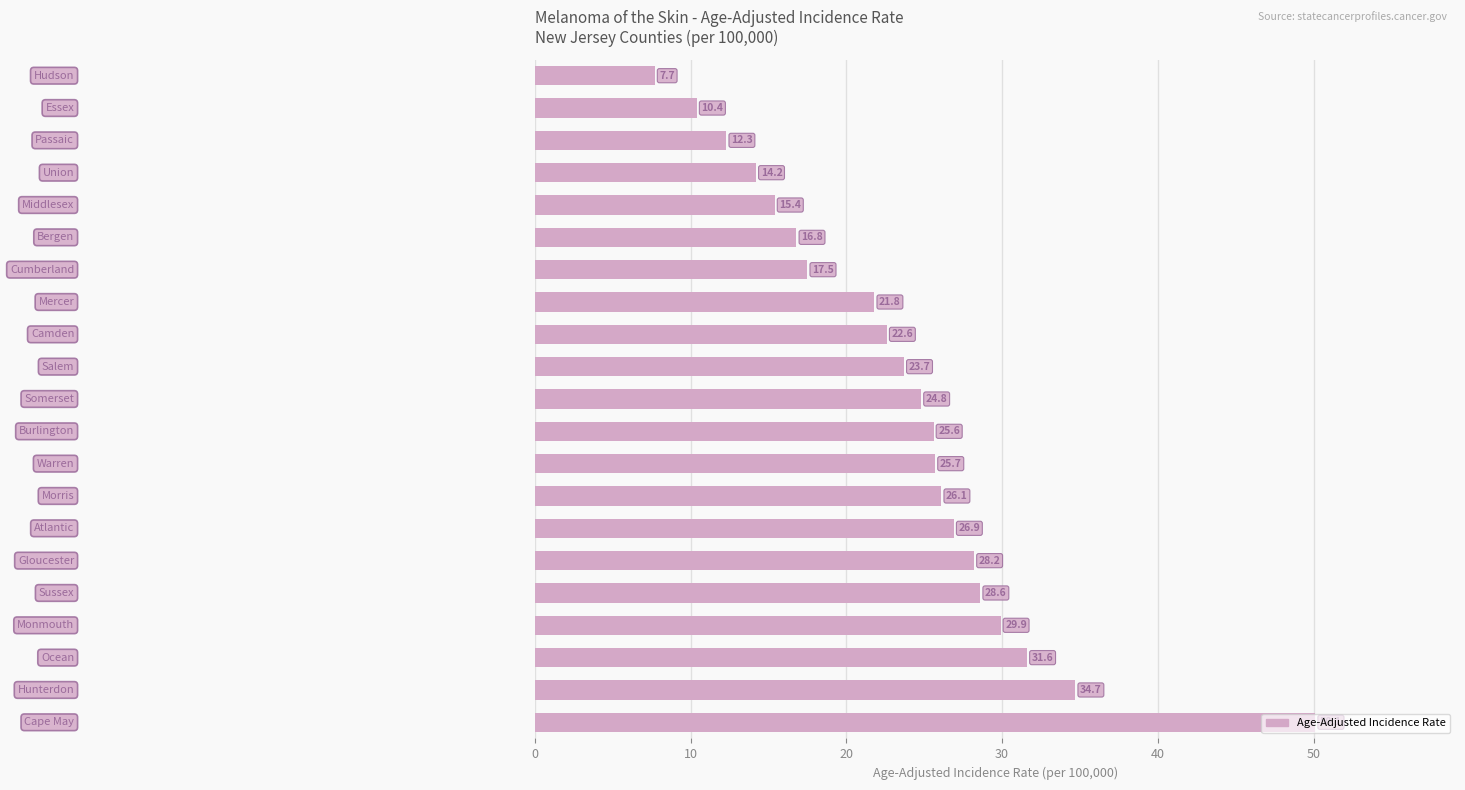

Are the bars grouped side by side (vs. stacked)?

No